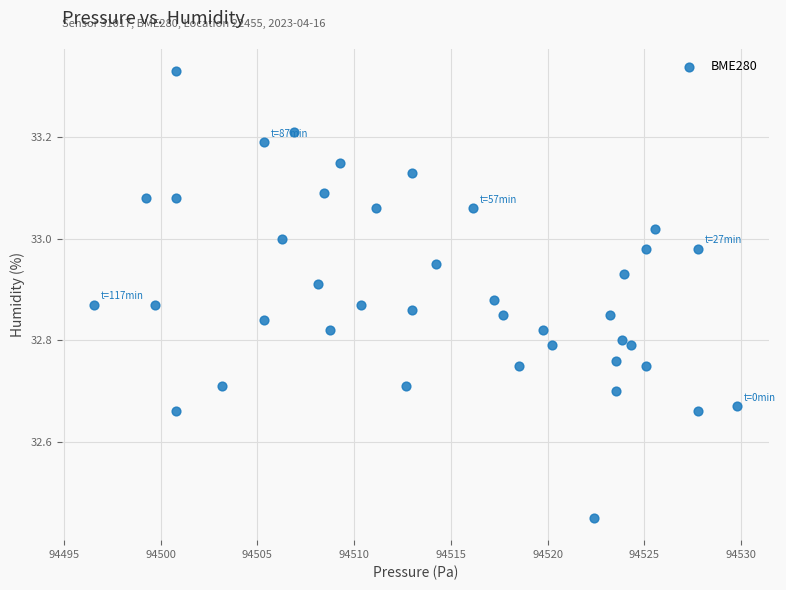

What is the range of Y values (max minus min)?

0.9